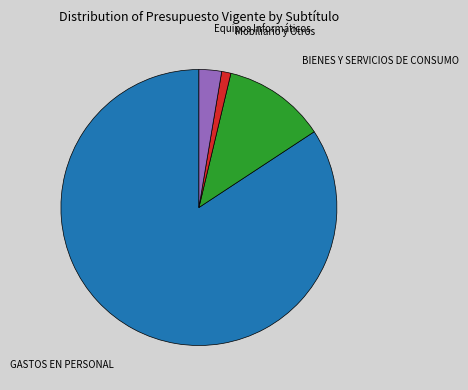

Does any single category account for the majority?

Yes